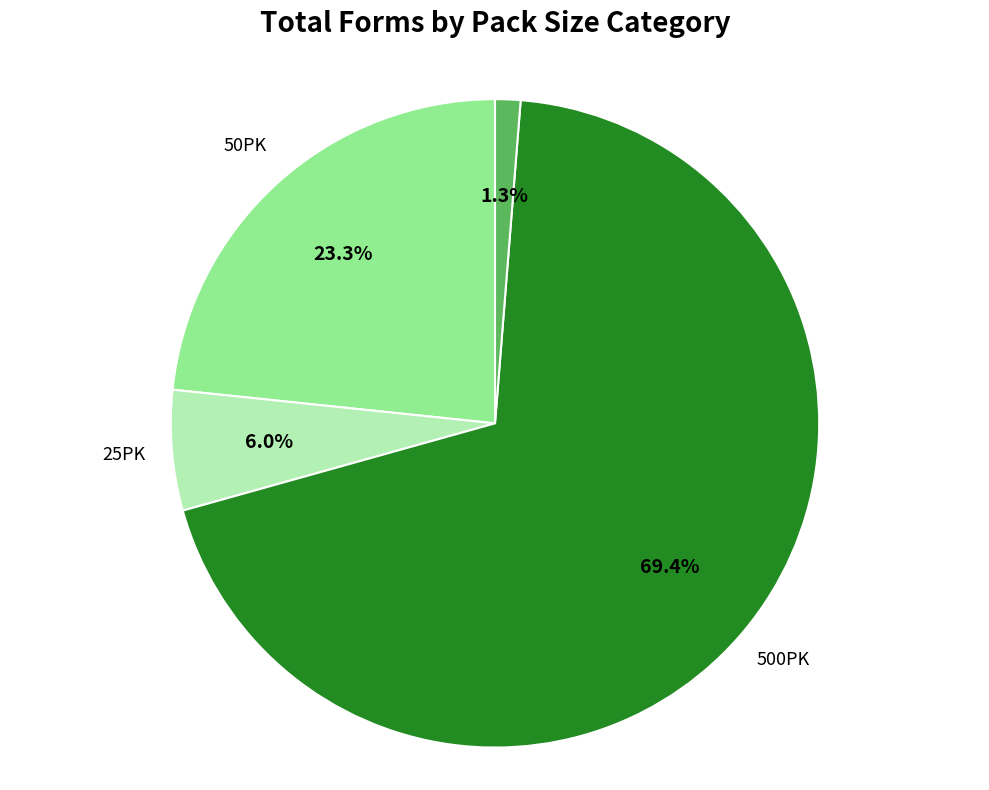

To the nearest percent, what portion does 10PK represent?

1%